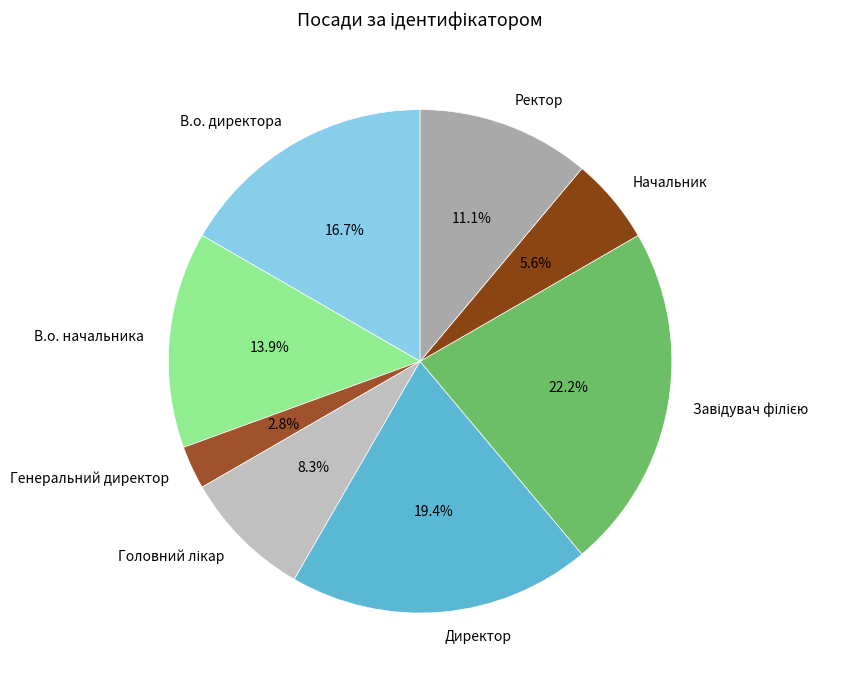

Between В.о. директора and Ректор, which is larger?

В.о. директора